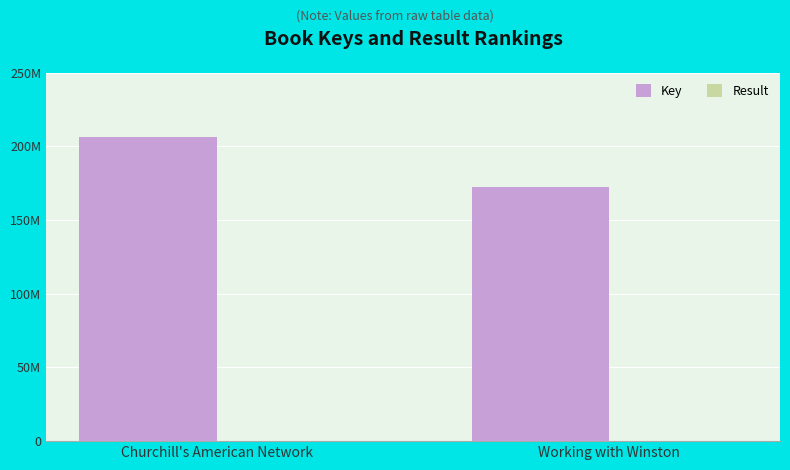

How many groups of bars are there?

2